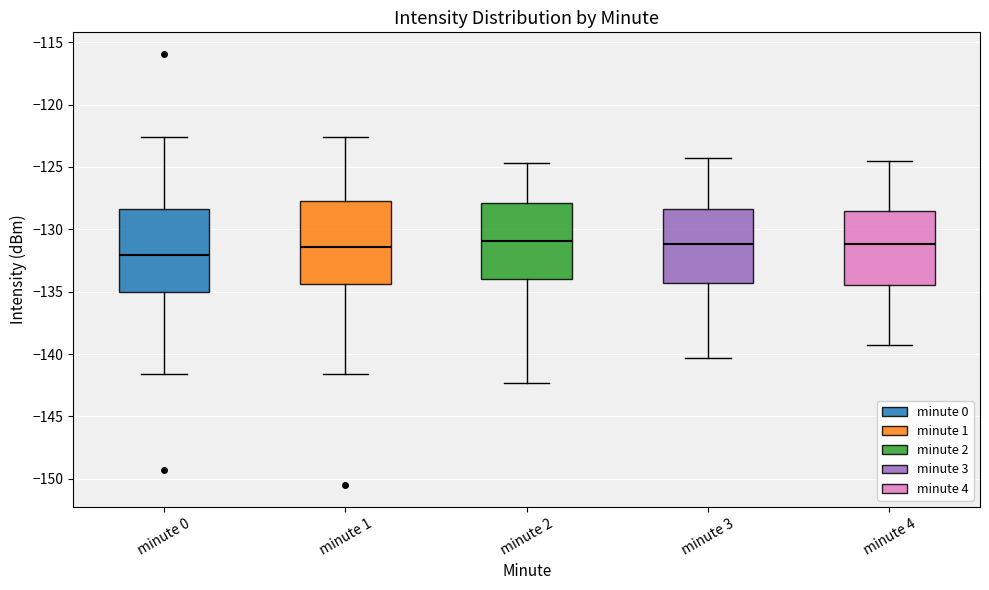

Where is the upper edge of the box for minute 4 on the y-axis? The values are not printed on the chart, so give them approximately, as read against the axis.

-128.5